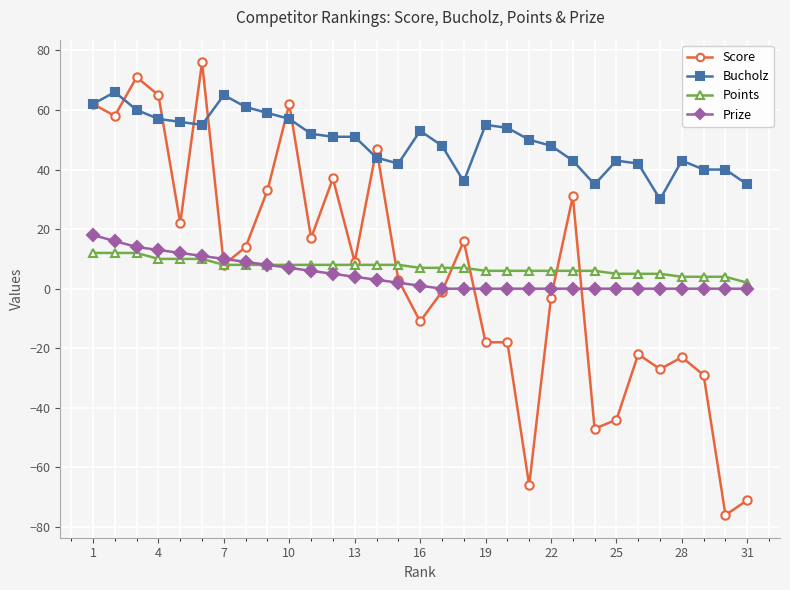

Which series has the widest spread of values?

Score